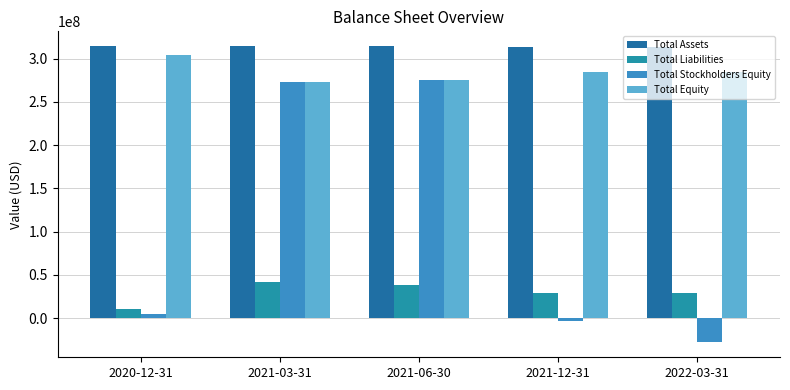

Which has a higher value, 2022-03-31 or 2020-12-31?

2020-12-31